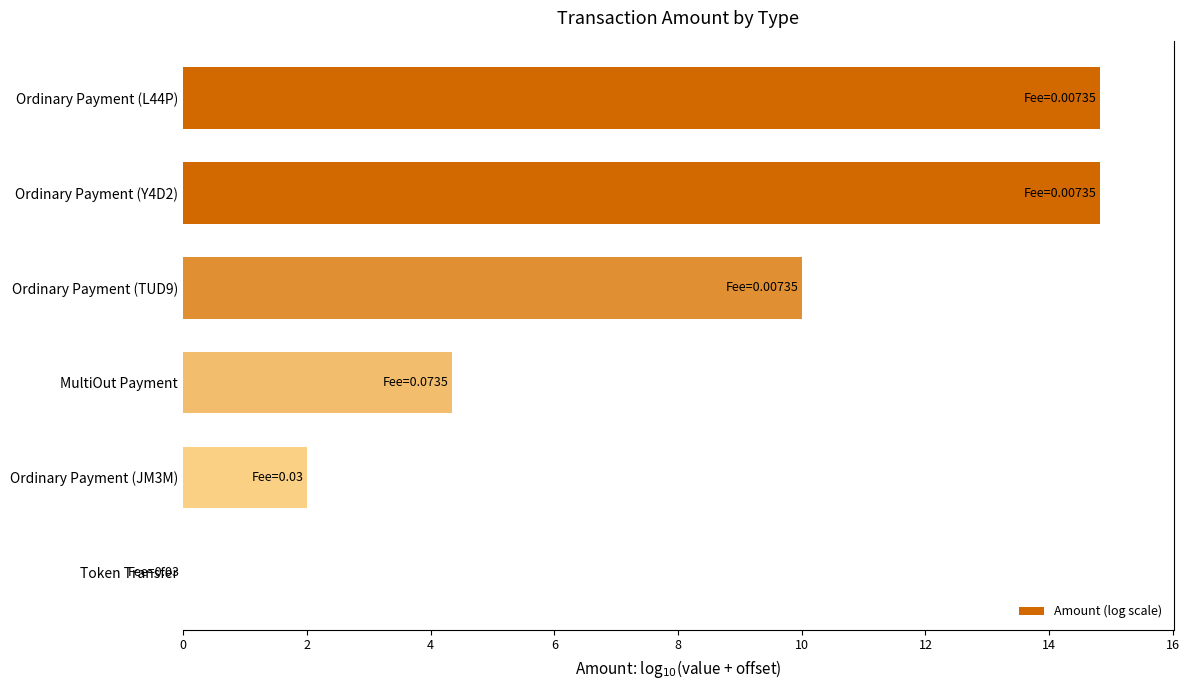

Where is the data nearest to the value 7?

MultiOut Payment